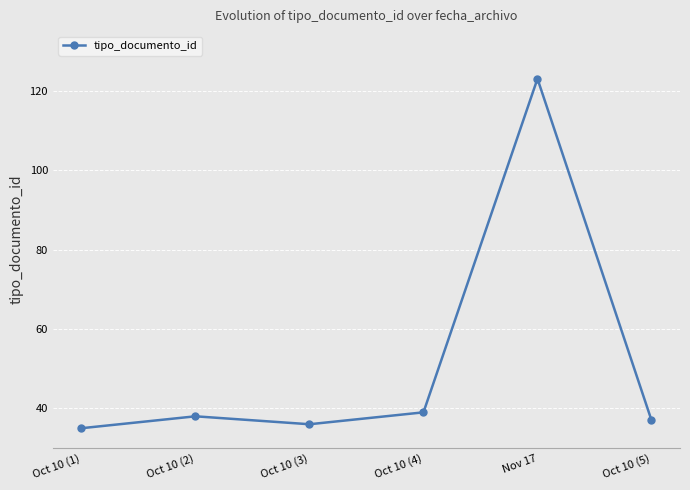

What is the difference between the second highest and minimum values?

4